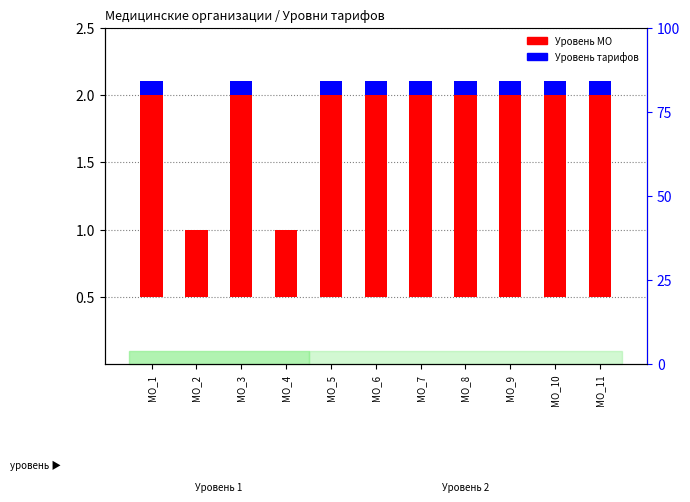

What is the value of the Уровень тарифов bar at the 9th from the left?

0.1